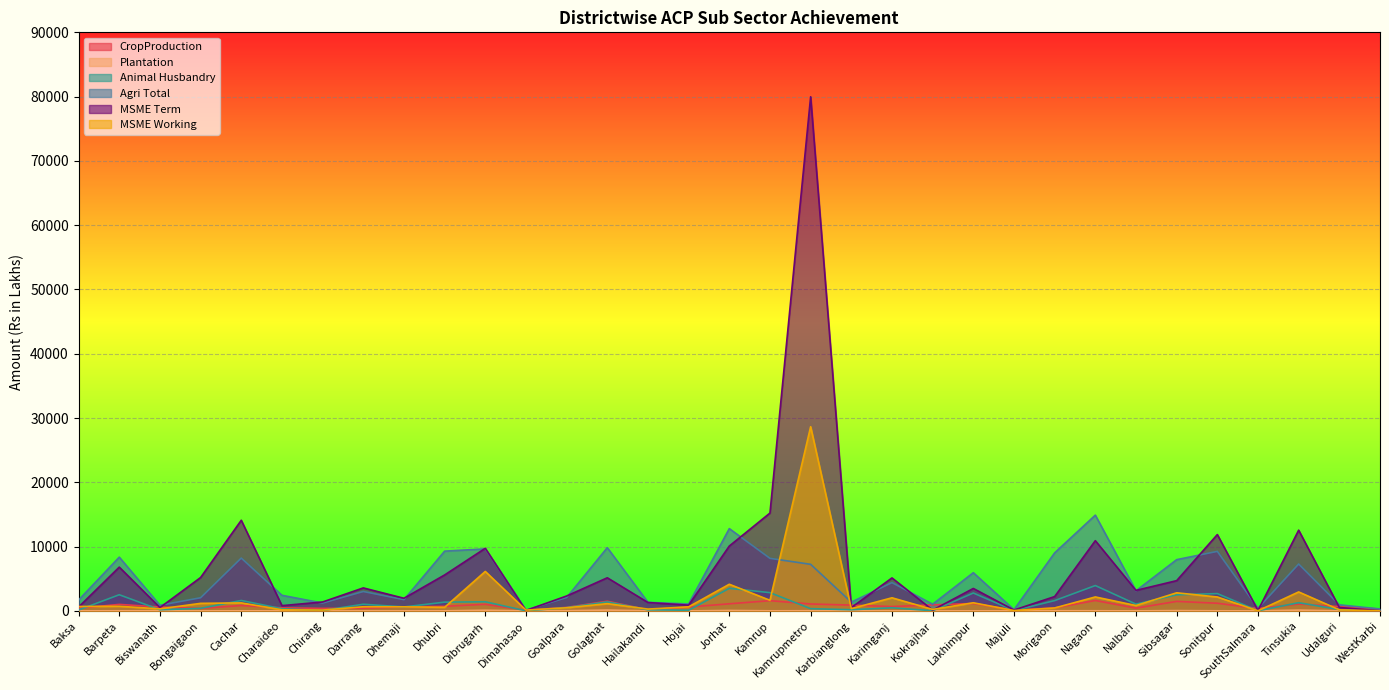

What is the difference between the maximum and minimum values in the MSME Term series?

79969.8